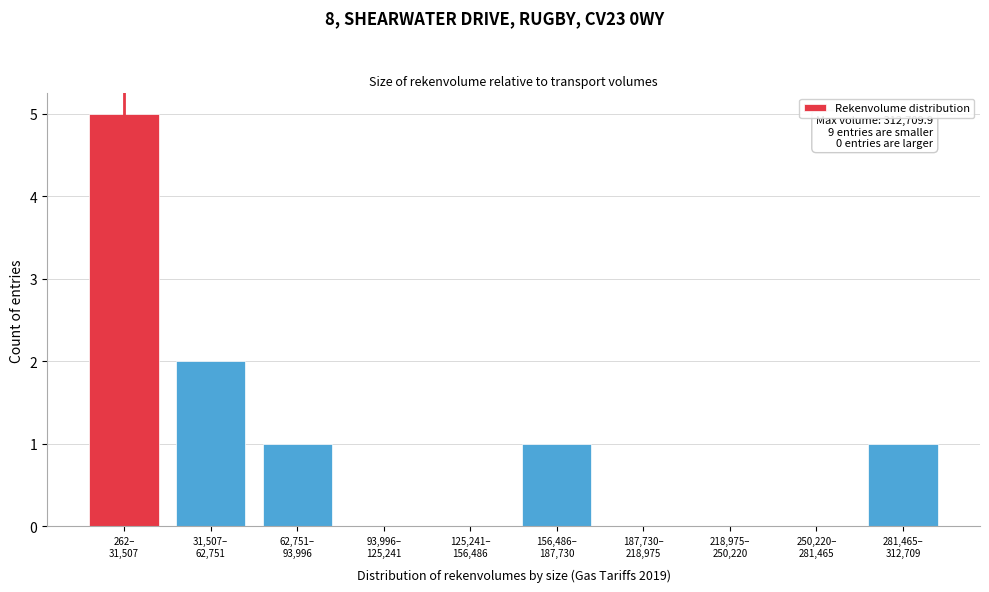

What is the greatest value displayed?

5